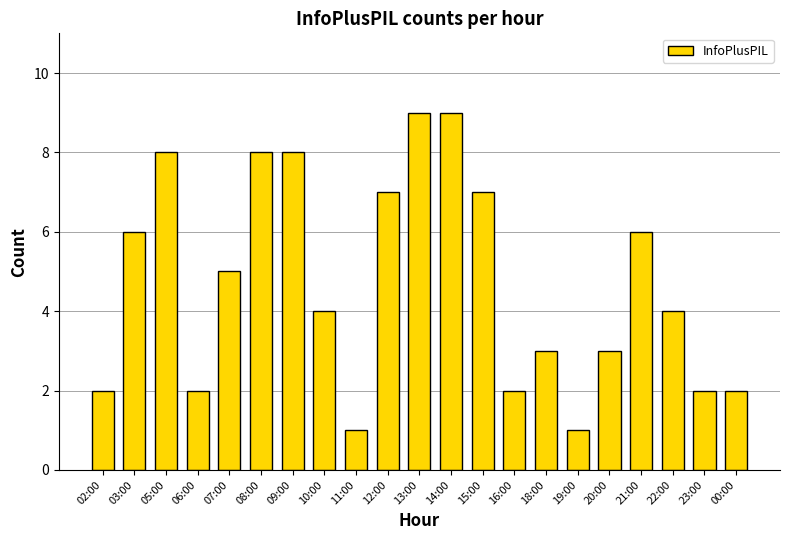

What is the value of the 4th bar from the left?

2